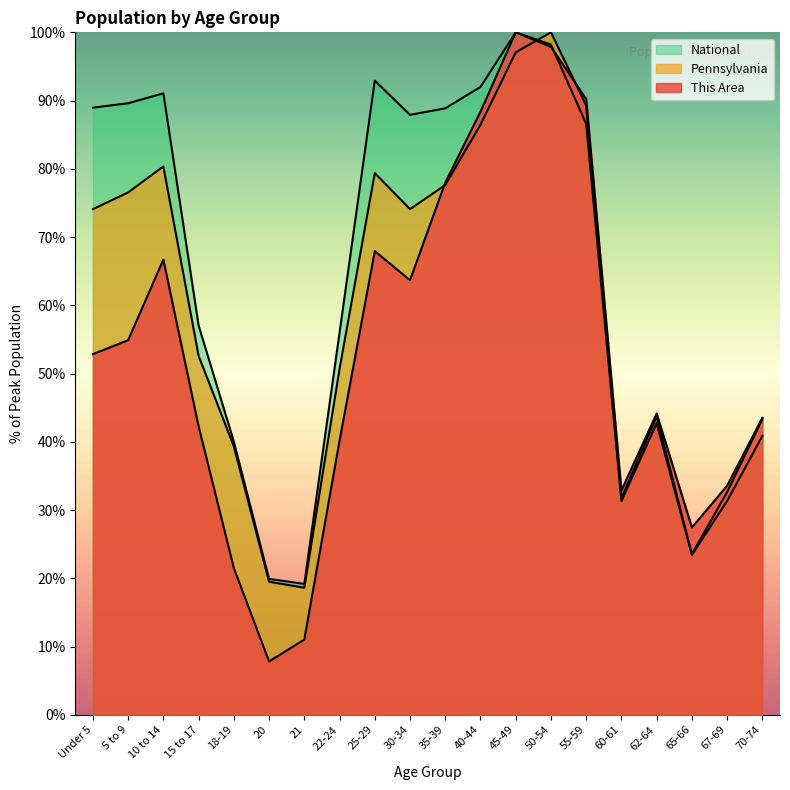

What is the difference between the second highest and minimum values in the Pennsylvania series?

78.5